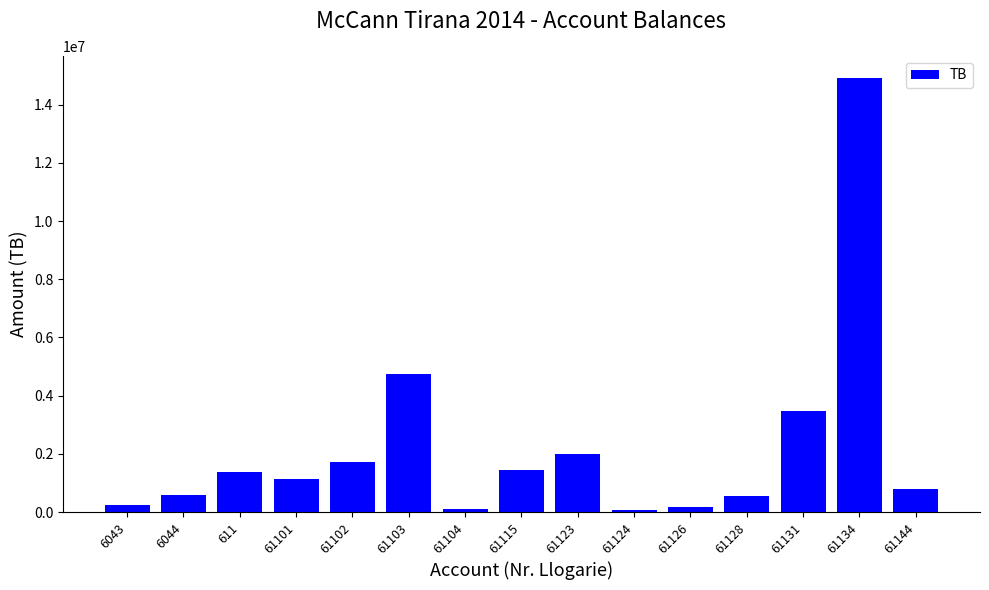

Read the value at 61103.

4735066.9